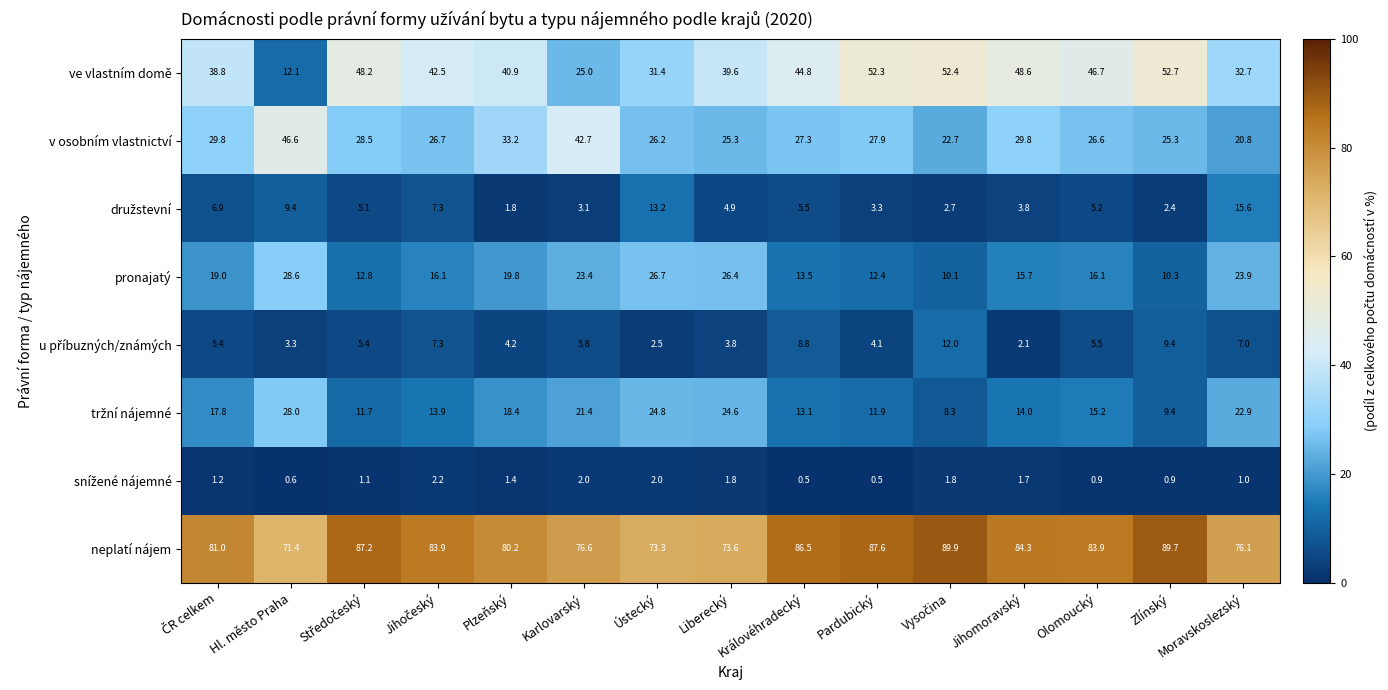

What is the sum of the v osobním vlastnictví values at Jihomoravský and Olomoucký?

56.4